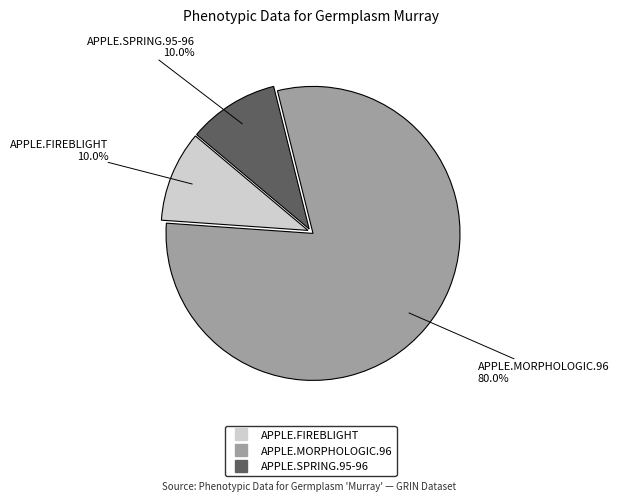

To the nearest percent, what is the difference between the APPLE.FIREBLIGHT and APPLE.MORPHOLOGIC.96 slice percentages?

70%